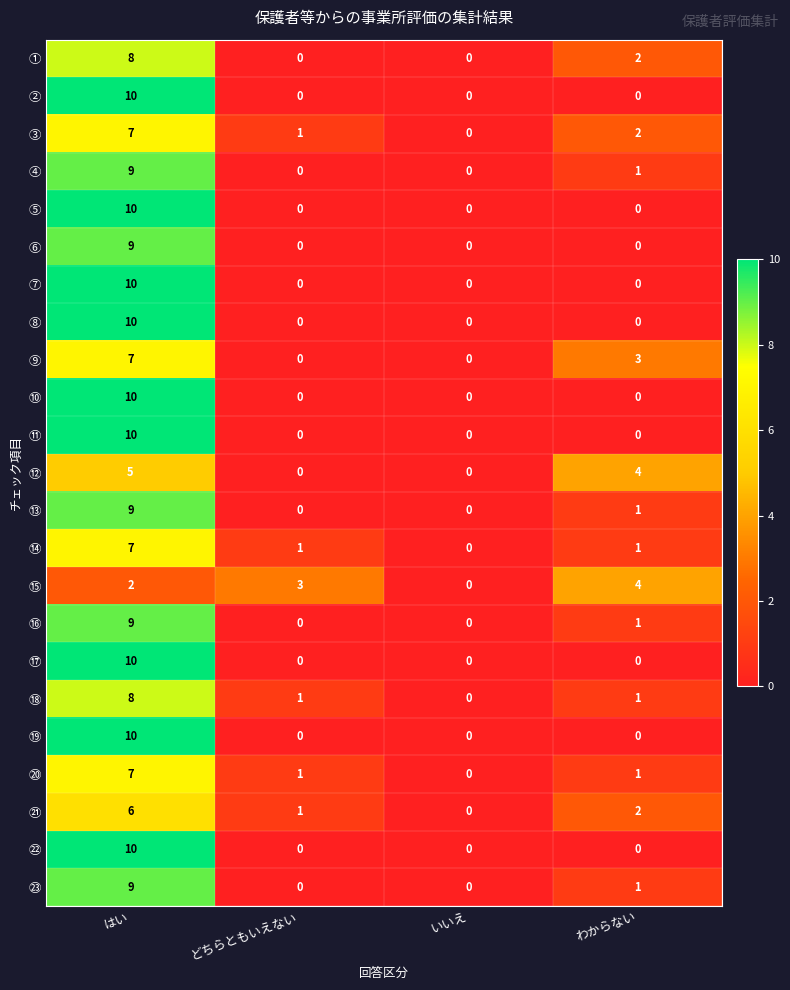

At which category is the sum across all series the highest?

はい